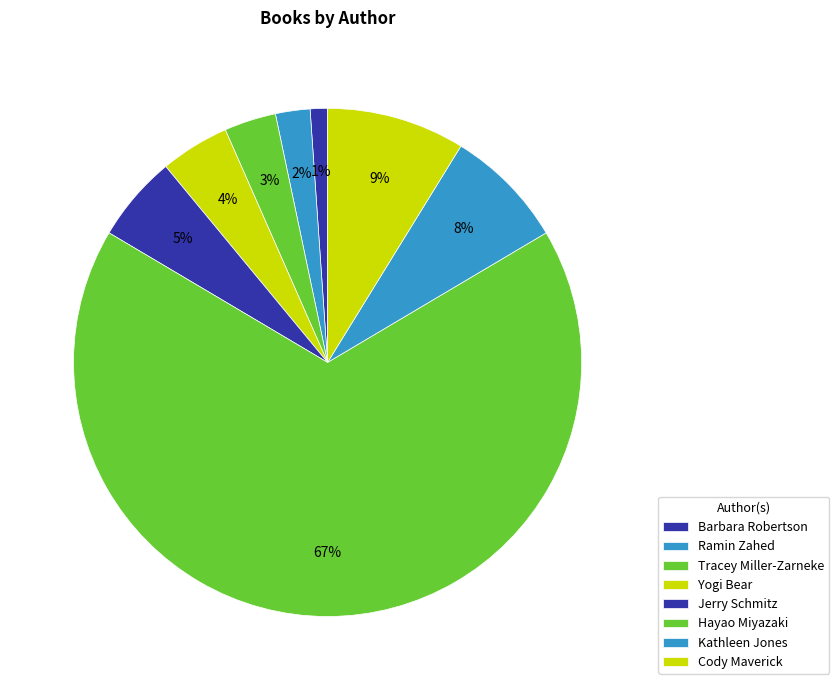

Is it true that Jerry Schmitz is 1% of the pie?

False